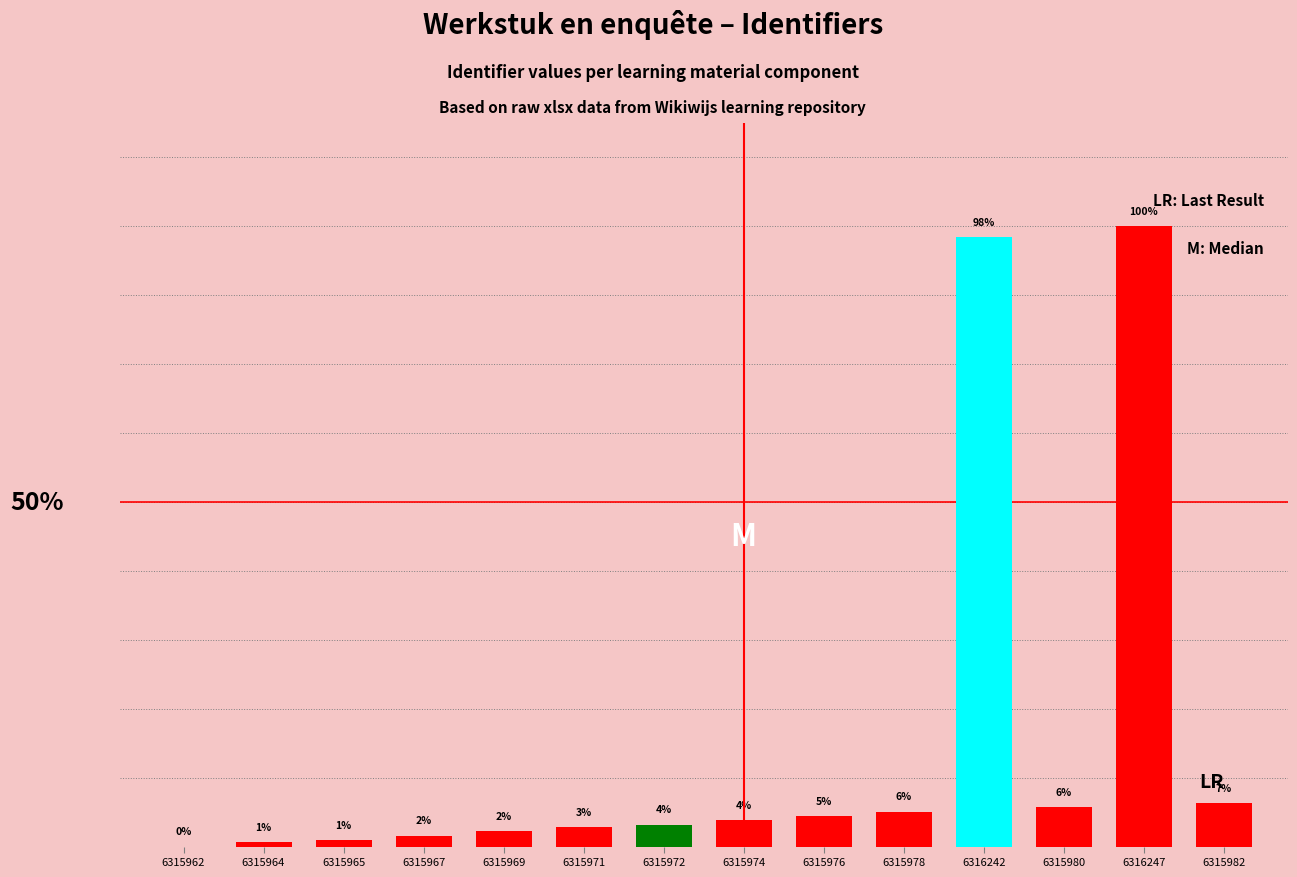

Does the chart contain stacked bars?

No